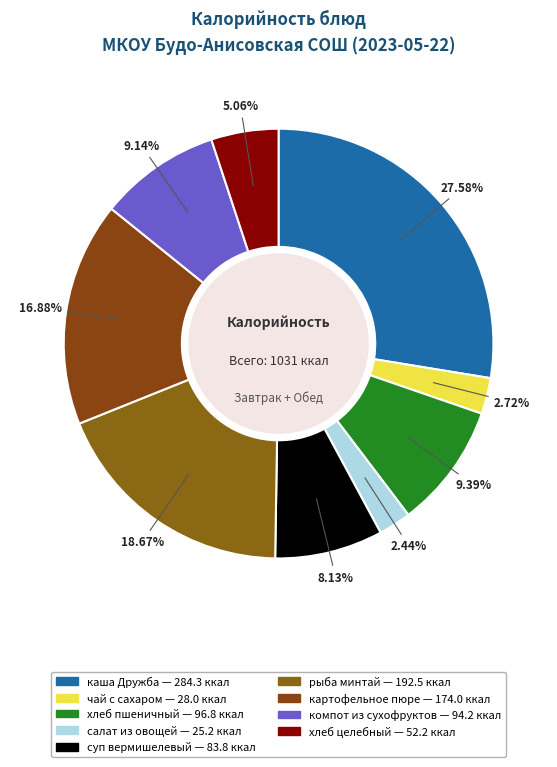

To the nearest percent, what is the difference between the рыба минтай and суп вермишелевый slice percentages?

11%